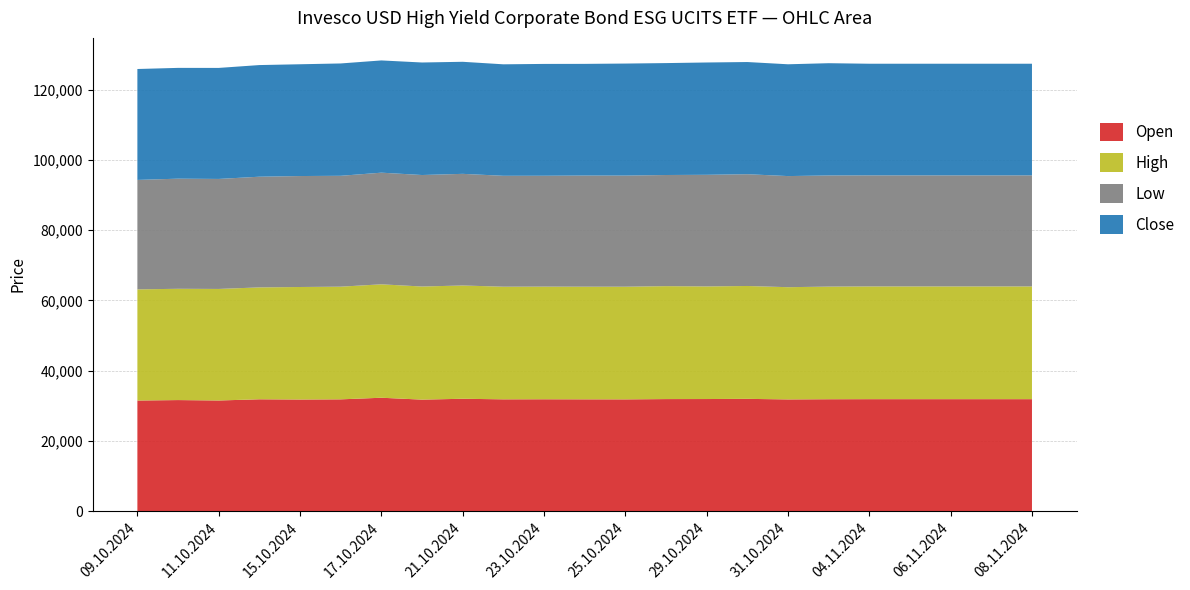

Reading left to right, transcribe all the data shown in this chart.

Open: 09.10.2024=31482	10.10.2024=31614	11.10.2024=31495	14.10.2024=31836	15.10.2024=31770	16.10.2024=31820	17.10.2024=32276	18.10.2024=31741	21.10.2024=31985	22.10.2024=31824	23.10.2024=31842	24.10.2024=31823	25.10.2024=31811	28.10.2024=31895	29.10.2024=31908	30.10.2024=31959	31.10.2024=31799	01.11.2024=31852	04.11.2024=31871	05.11.2024=31871	06.11.2024=31871	07.11.2024=31871	08.11.2024=31871
High: 09.10.2024=31637	10.10.2024=31671	11.10.2024=31745	14.10.2024=31846	15.10.2024=32025	16.10.2024=32068	17.10.2024=32282	18.10.2024=32193	21.10.2024=32238	22.10.2024=32055	23.10.2024=32061	24.10.2024=32061	25.10.2024=32067	28.10.2024=32142	29.10.2024=32050	30.10.2024=32125	31.10.2024=31941	01.11.2024=32055	04.11.2024=32088	05.11.2024=32088	06.11.2024=32088	07.11.2024=32088	08.11.2024=32088
Low: 09.10.2024=31153	10.10.2024=31342	11.10.2024=31311	14.10.2024=31504	15.10.2024=31582	16.10.2024=31557	17.10.2024=31776	18.10.2024=31732	21.10.2024=31776	22.10.2024=31564	23.10.2024=31554	24.10.2024=31628	25.10.2024=31627	28.10.2024=31633	29.10.2024=31768	30.10.2024=31812	31.10.2024=31626	01.11.2024=31632	04.11.2024=31607	05.11.2024=31607	06.11.2024=31607	07.11.2024=31607	08.11.2024=31607
Close: 09.10.2024=31568	10.10.2024=31533	11.10.2024=31597	14.10.2024=31774	15.10.2024=31813	16.10.2024=31974	17.10.2024=31947	18.10.2024=32026	21.10.2024=31893	22.10.2024=31732	23.10.2024=31829	24.10.2024=31788	25.10.2024=31885	28.10.2024=31852	29.10.2024=31969	30.10.2024=31928	31.10.2024=31819	01.11.2024=31952	04.11.2024=31774	05.11.2024=31774	06.11.2024=31774	07.11.2024=31774	08.11.2024=31774